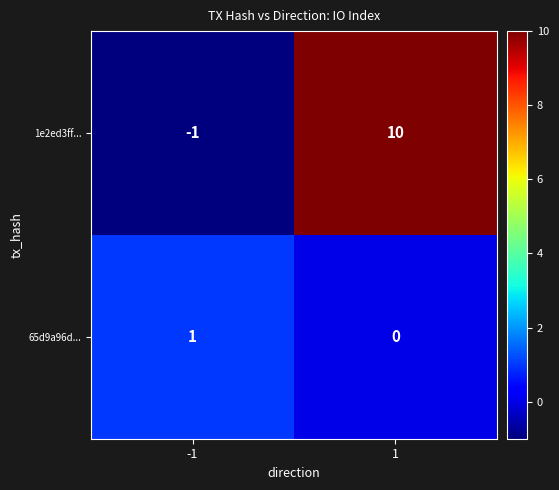

At 1, list the series in order from largest to smallest.

1e2ed3ff..., 65d9a96d...